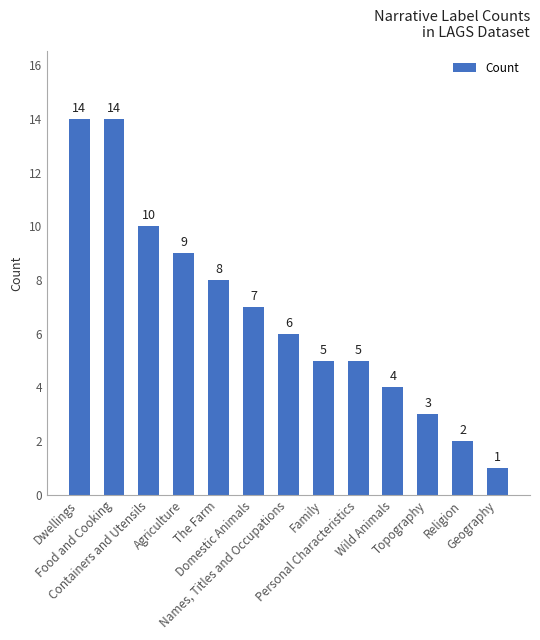

What is the greatest value displayed?

14